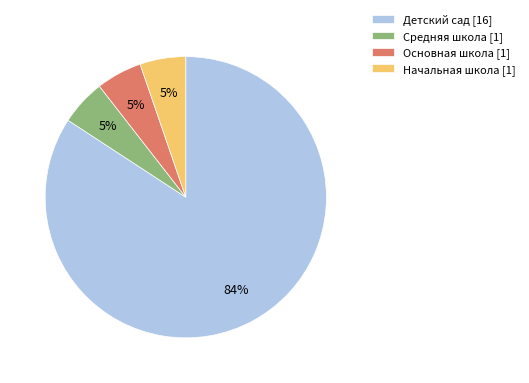

The Начальная школа slice represents 1% of the pie. True or false?

False